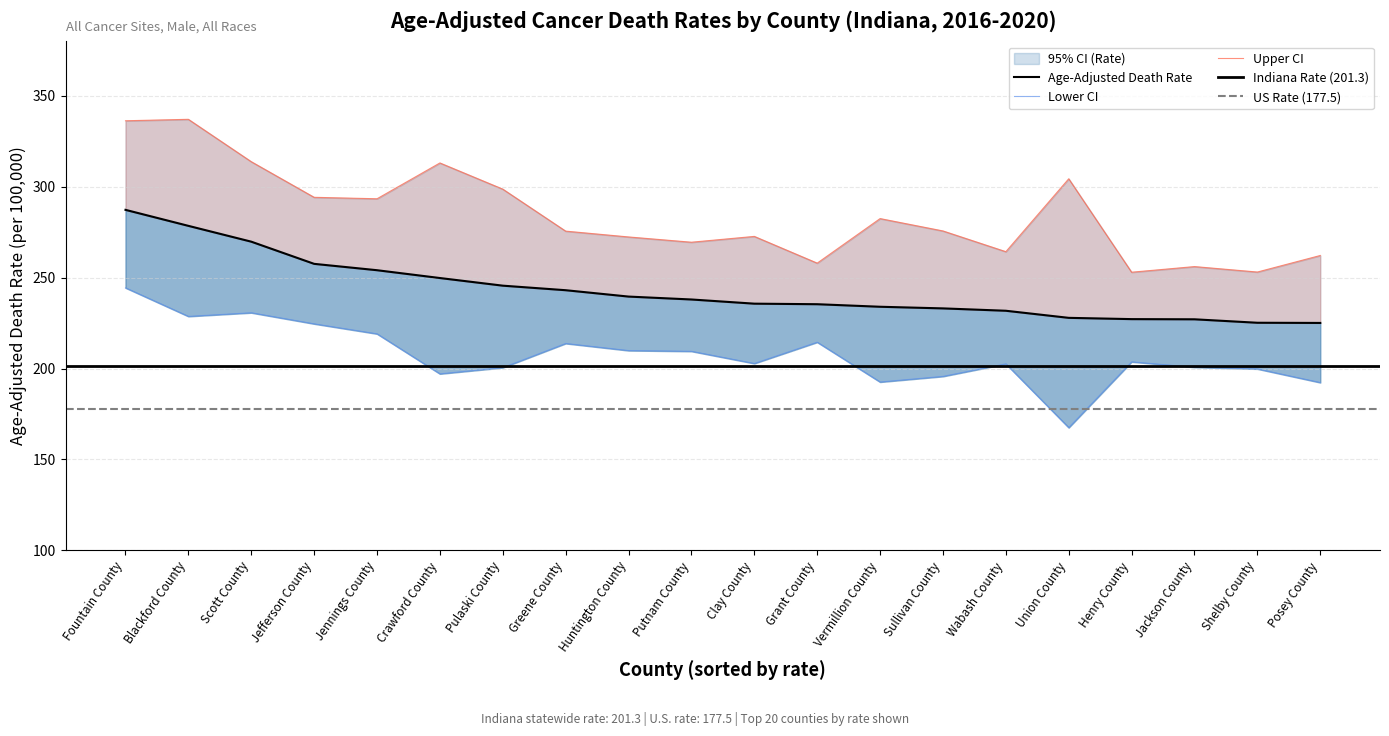

What position from the left is Jackson County?

18